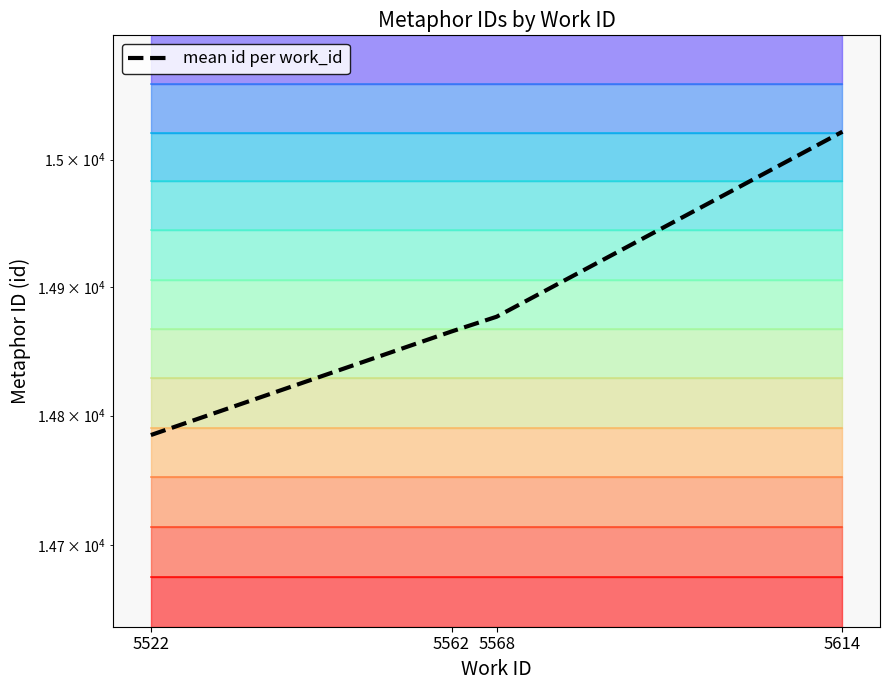

Reading left to right, what are all the values shown in this chart?

5522=14785.0	5562=14865.5	5568=14877.0	5614=15022.0